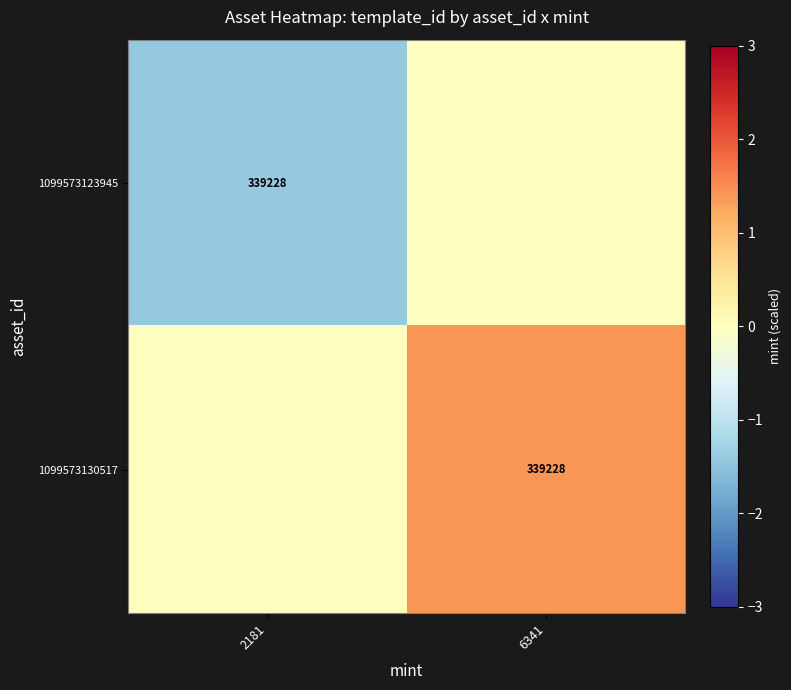

True or false: 1099573130517 has a value of 339228 at 6341.

True